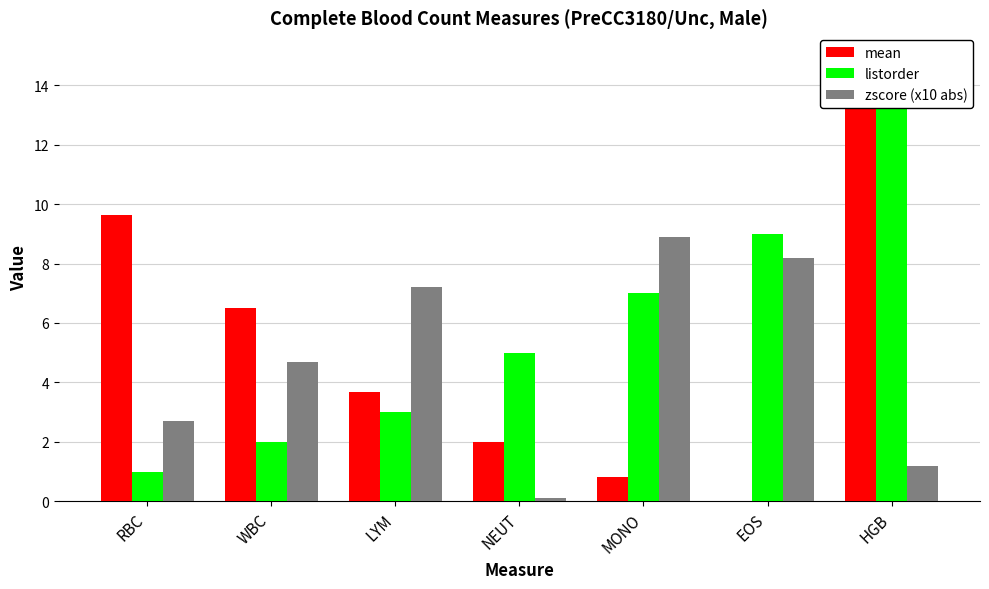

At which label is listorder closest to 8?

MONO